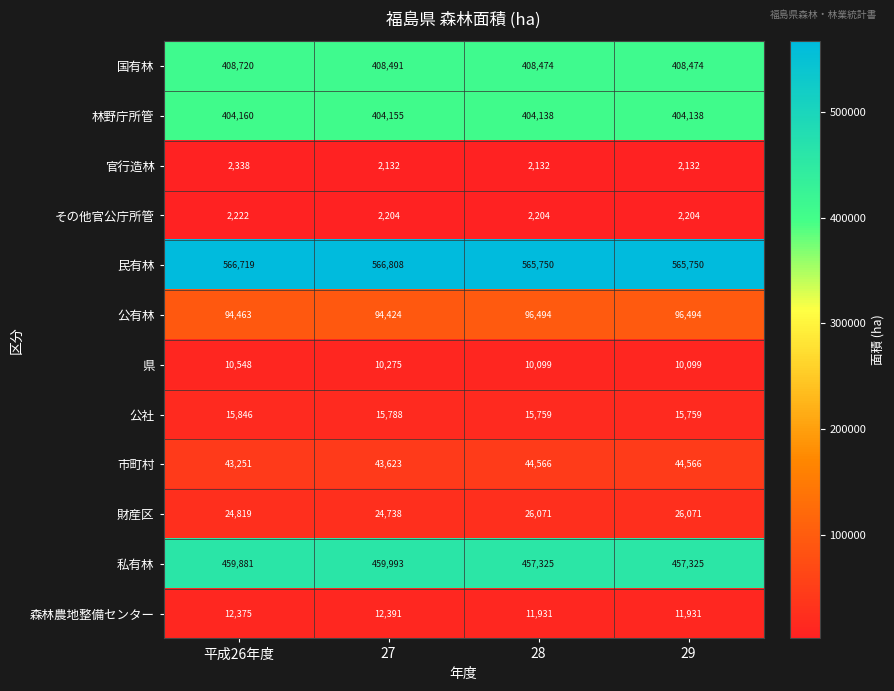

The value of 国有林 at 27 is 408491. True or false?

True